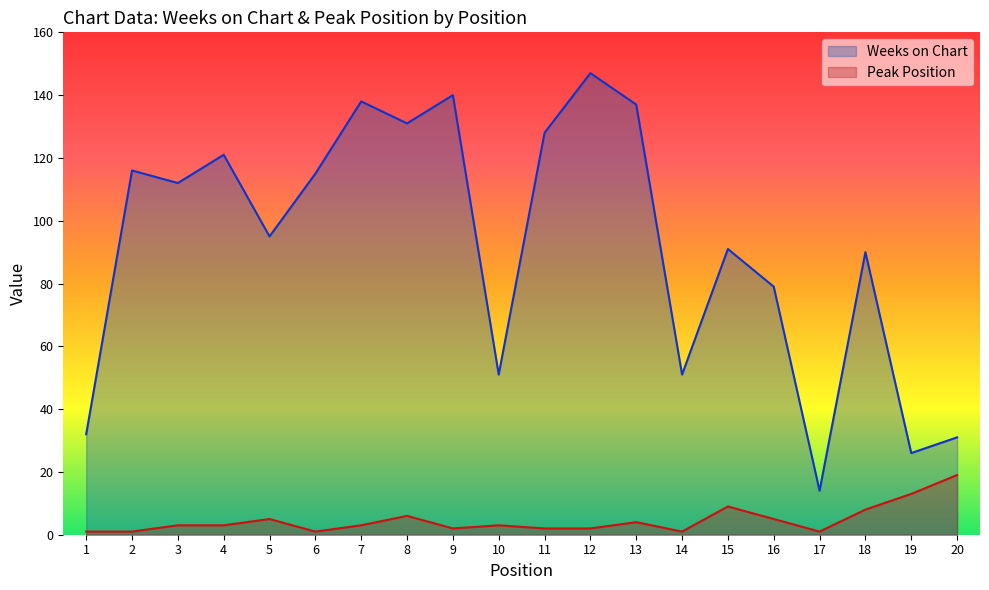

Between 2 and 8, which series saw the biggest shift?

Weeks on Chart